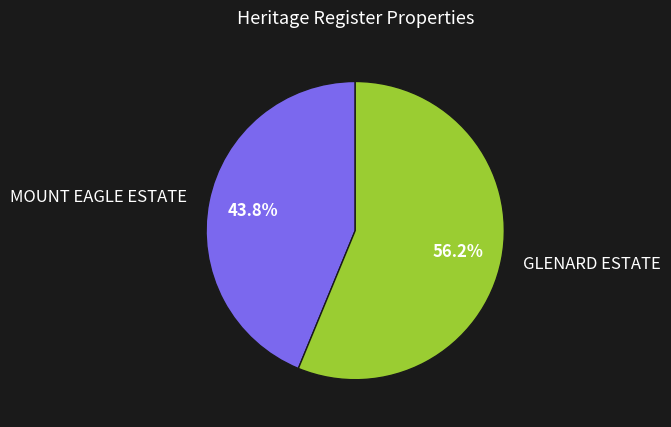

What percentage is the MOUNT EAGLE ESTATE slice, to the nearest percent?

44%